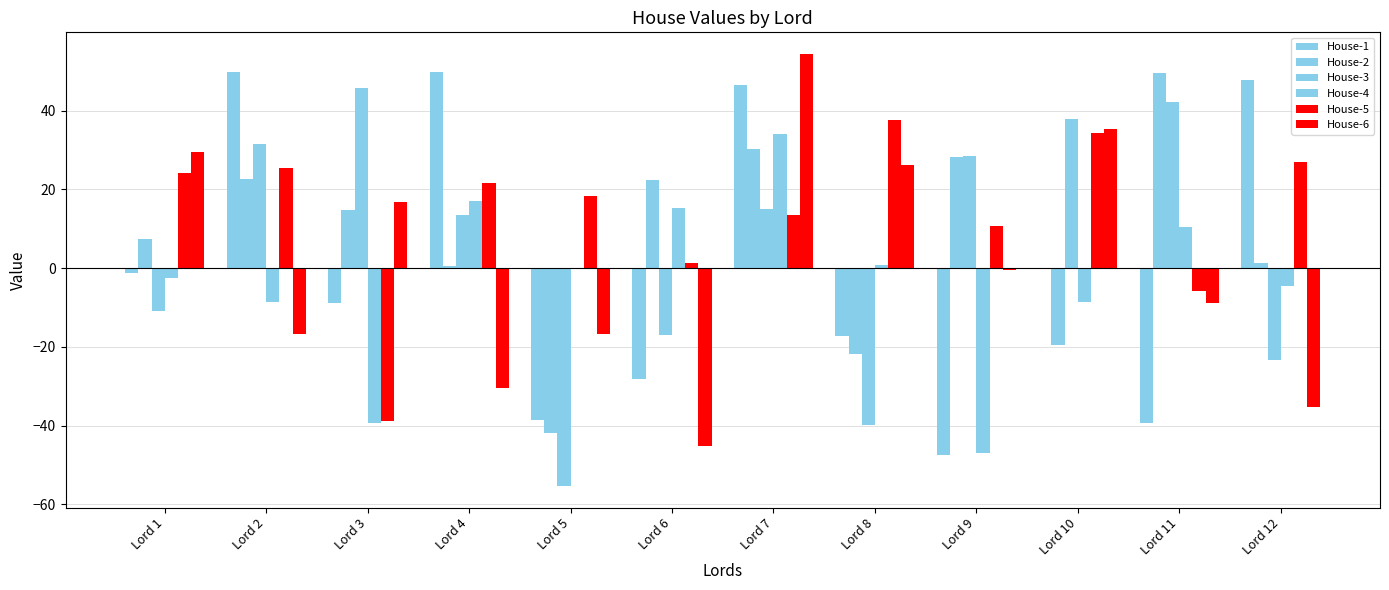

What is the difference between the maximum and minimum values in the House-4 series?

81.1